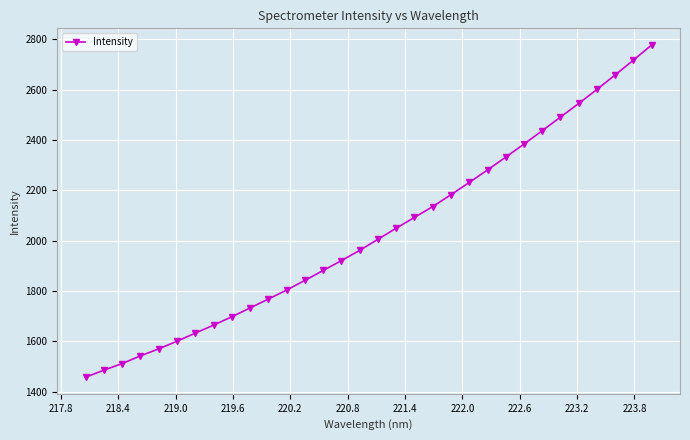

What is the greatest value displayed?

2777.6